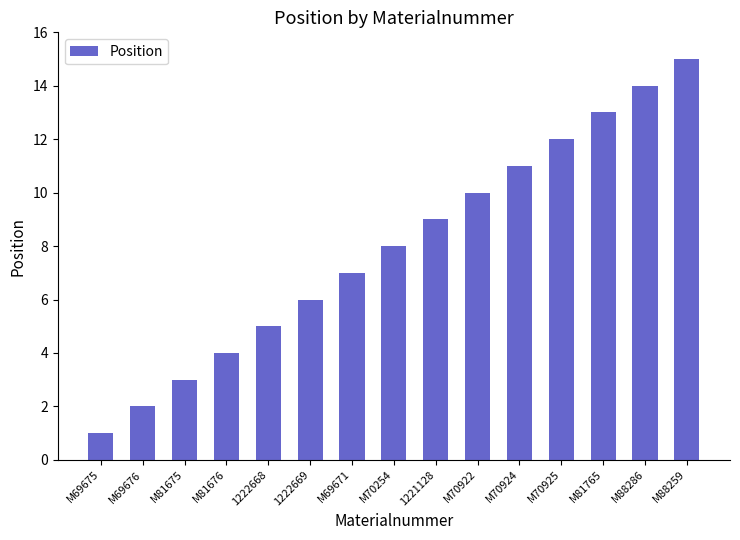

What is the minimum value shown in the chart?

1